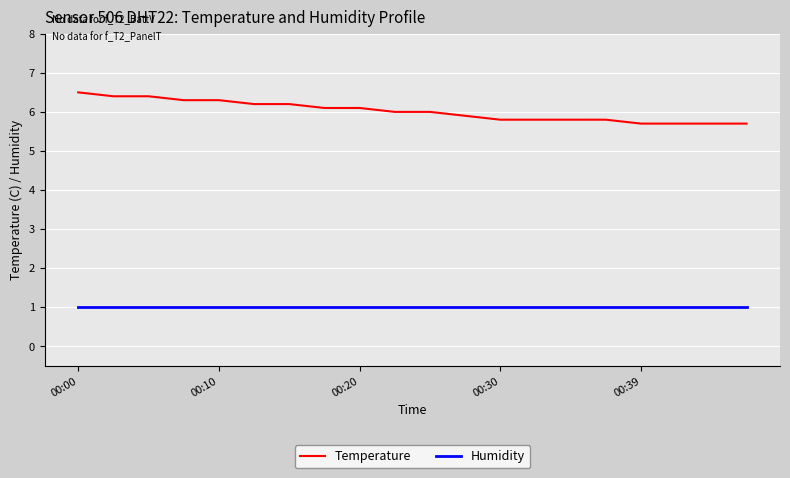

True or false: Humidity and Temperature intersect in this chart.

False